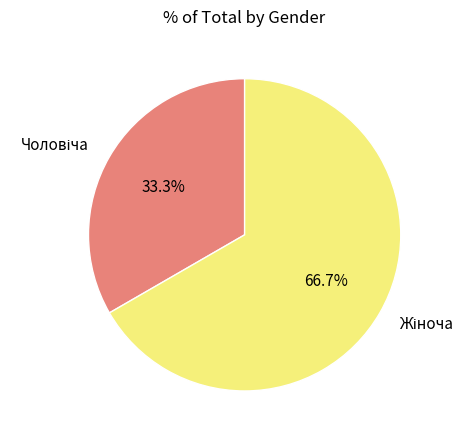

Does any single category account for the majority?

Yes